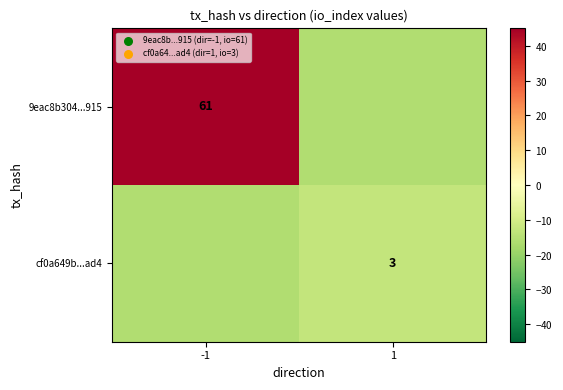

True or false: cf0a649b...ad4 has a value of 1 at 1.

False